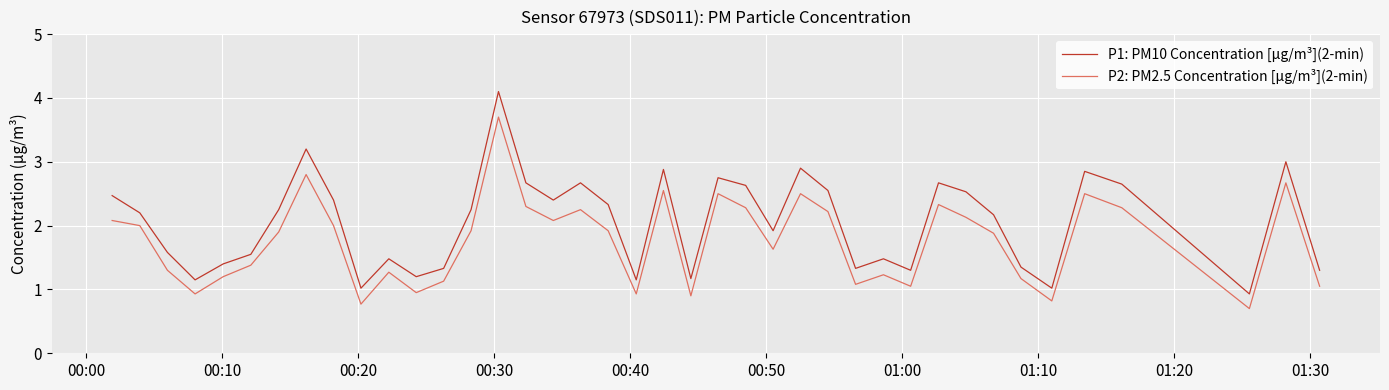

Which series has the largest total across all categories?

P1: PM10 Concentration [μg/m³](2-min)